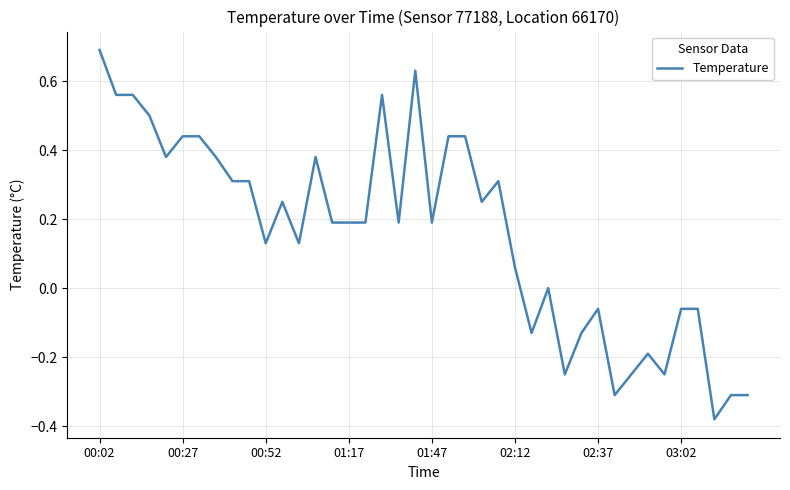

What is the difference between the maximum and minimum values?

1.1